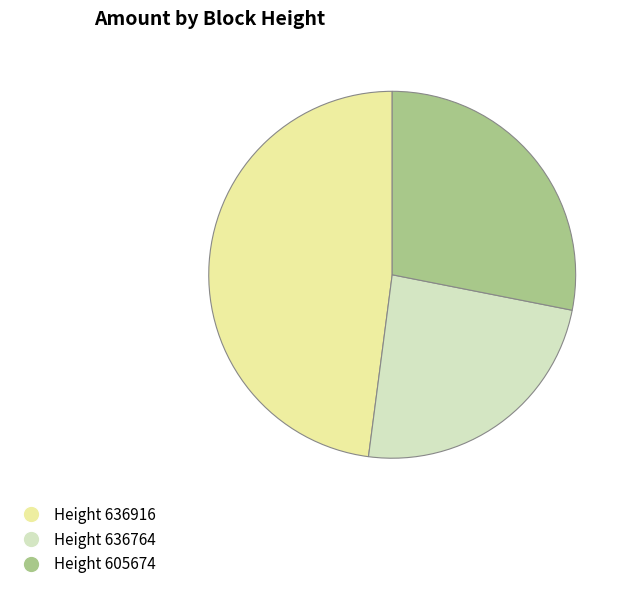

Which slice is the largest?

Height 636916